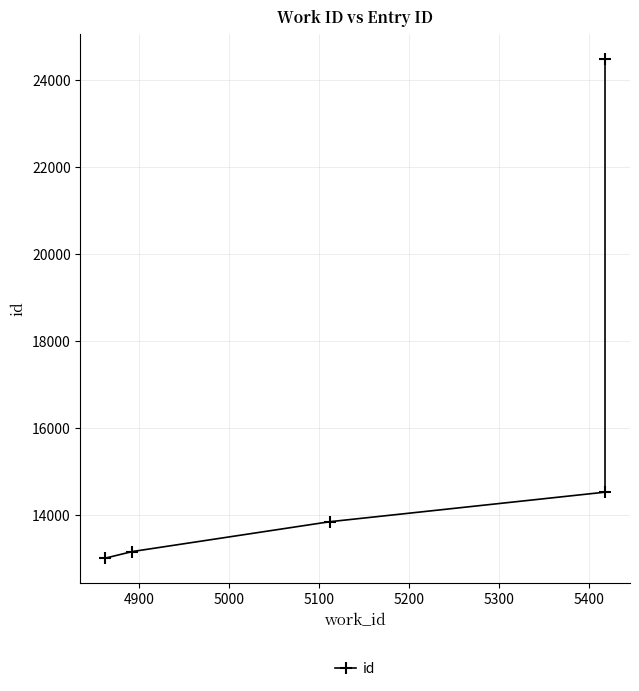

The chart shows a value of 5548 at 4900. True or false?

False